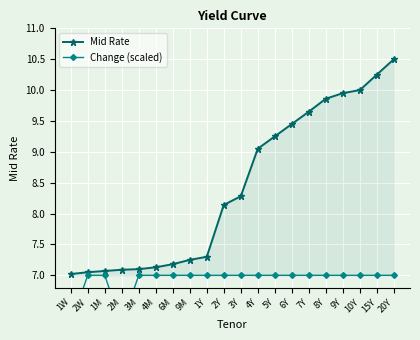

Rank the series by their average value, from lowest to highest.

Change (scaled), Mid Rate